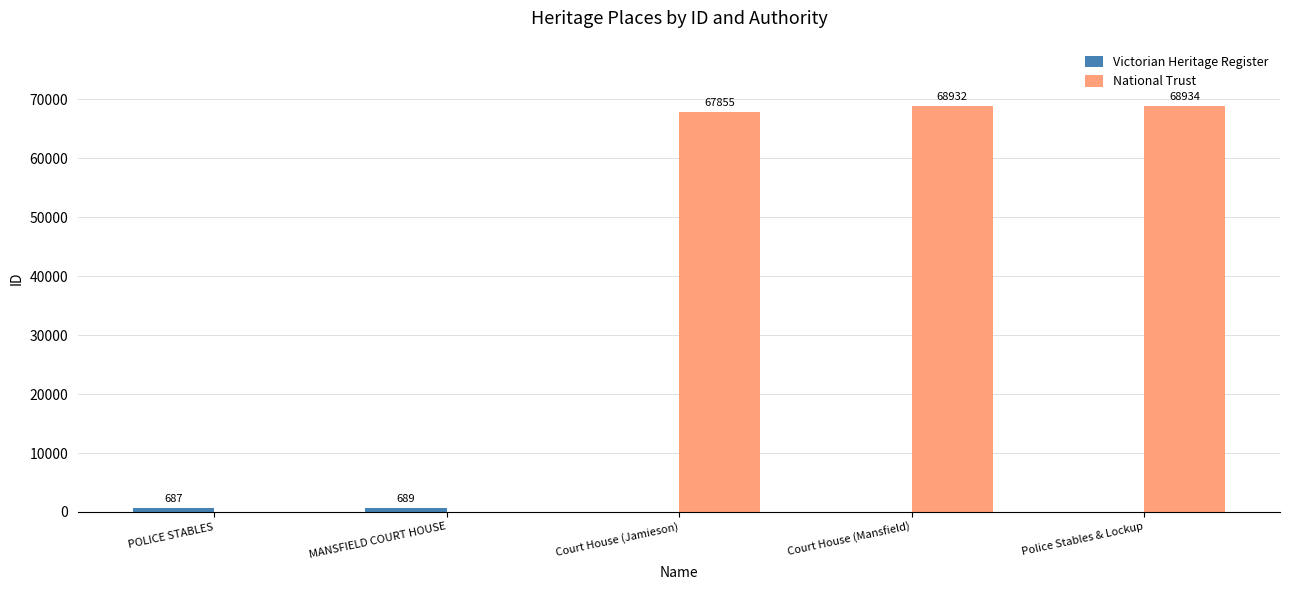

The value of National Trust at MANSFIELD COURT HOUSE is 25821. True or false?

False